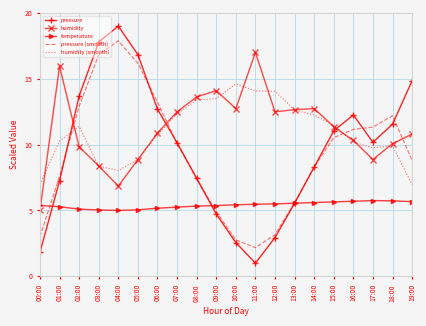

Between which two adjacent categories do temperature and pressure (smooth) first intersect?

00:00 and 01:00